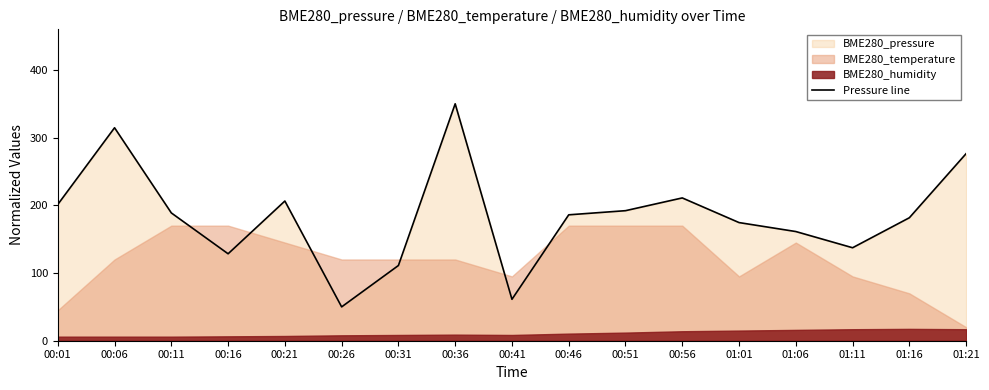

Is it true that the value at 00:51 is 52.4?

False